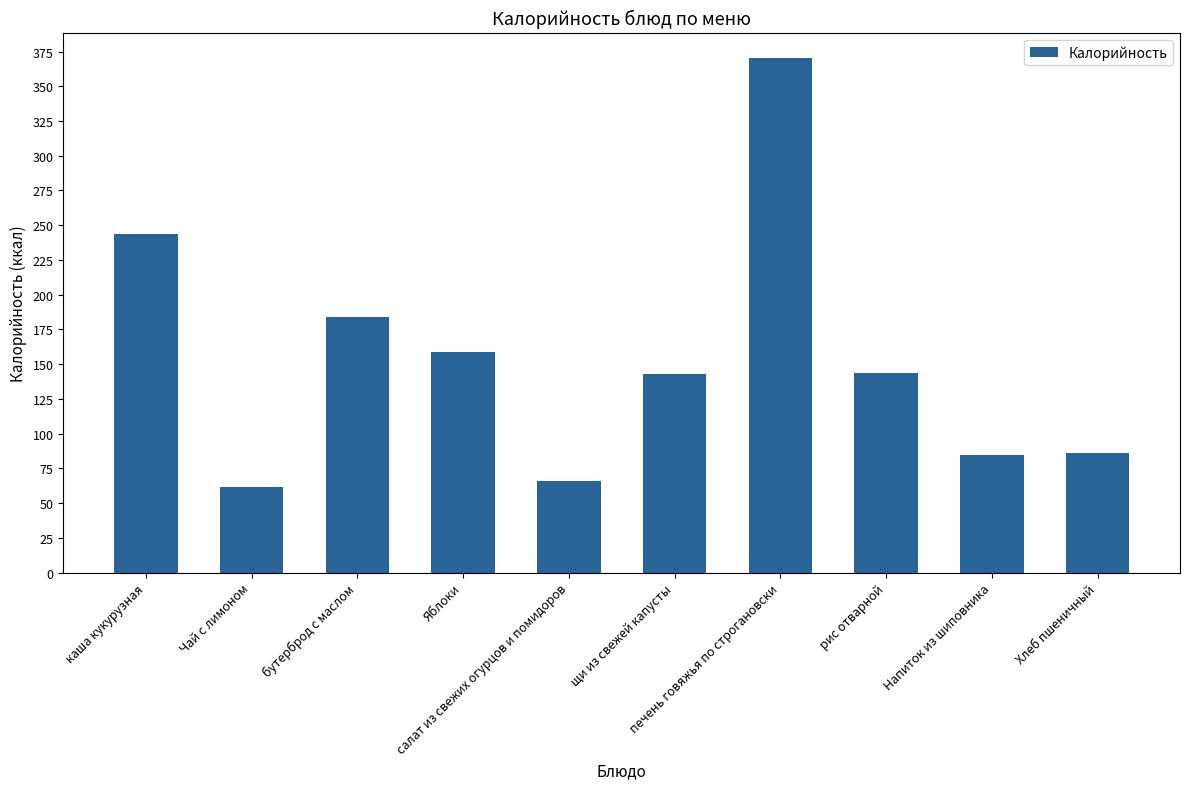

Which has a higher value, каша кукурузная or Хлеб пшеничный?

каша кукурузная